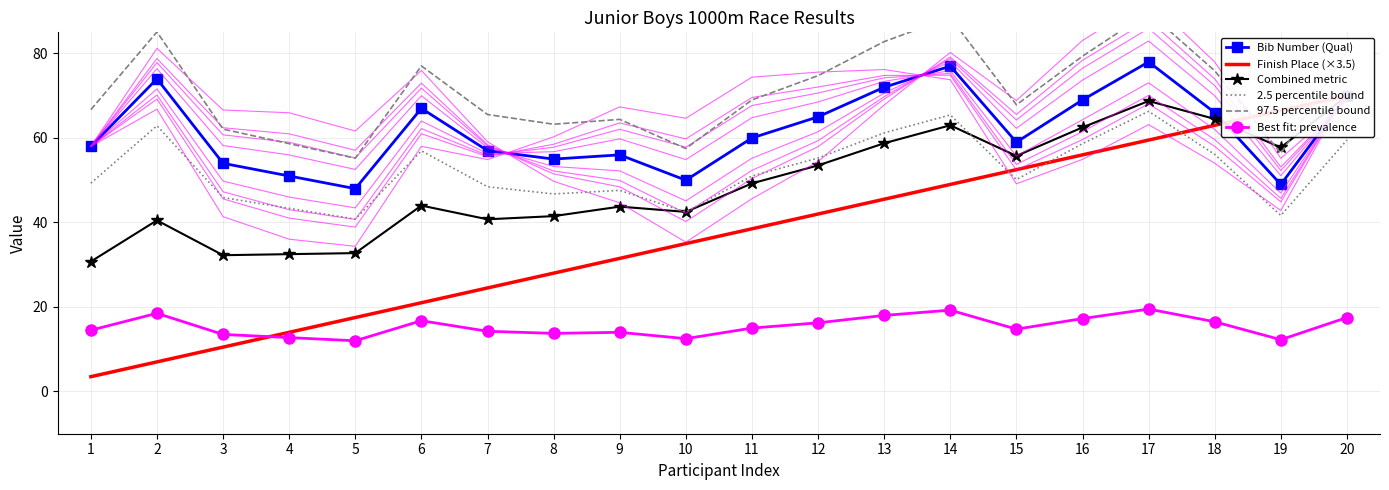

At which label does Bib Number (Qual) reach its peak?

17